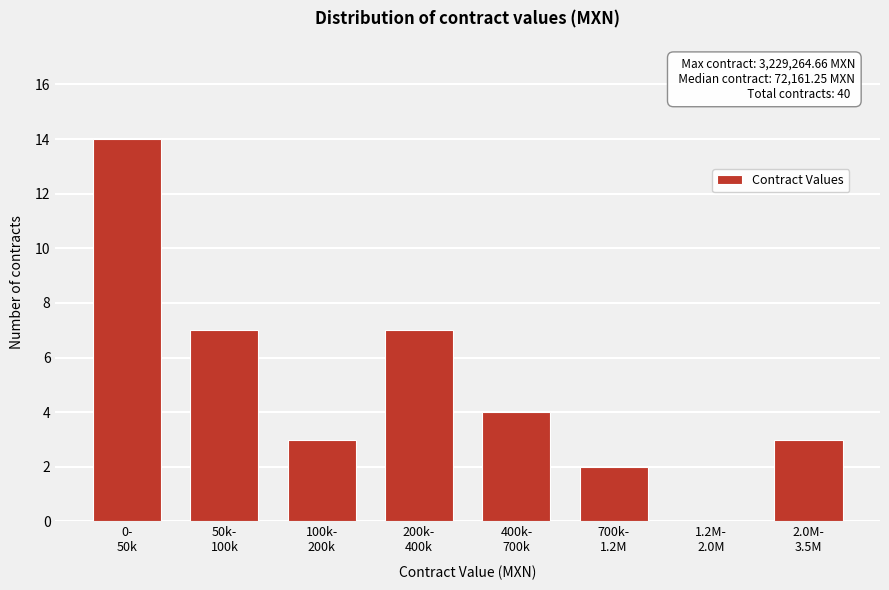

What is the greatest value displayed?

14